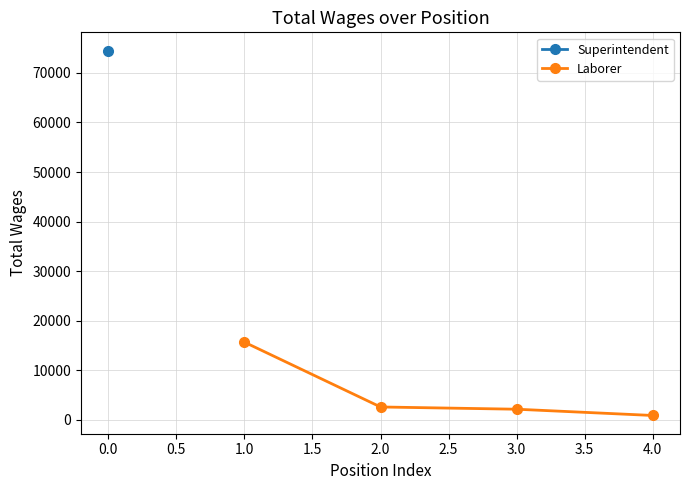

What is the maximum value for Laborer?

15677